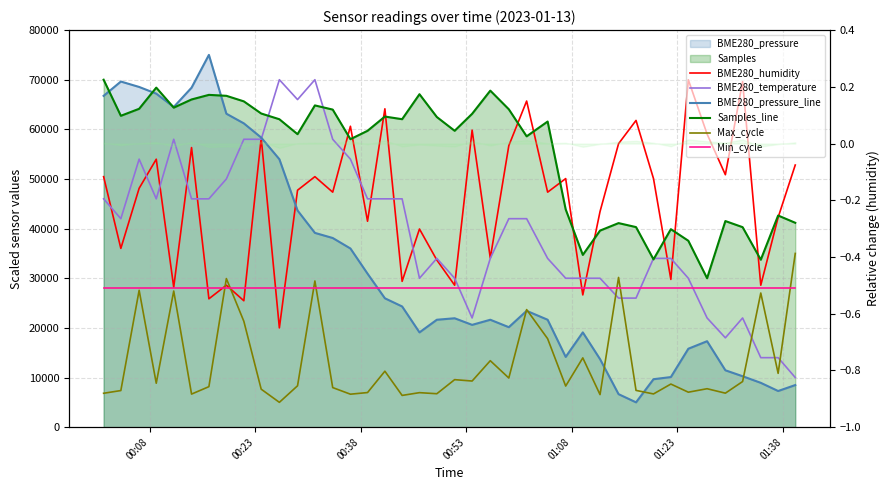

List the series in order of their peak value, lowest first.

Min_cycle, Max_cycle, BME280_humidity, BME280_temperature, Samples_line, BME280_pressure_line